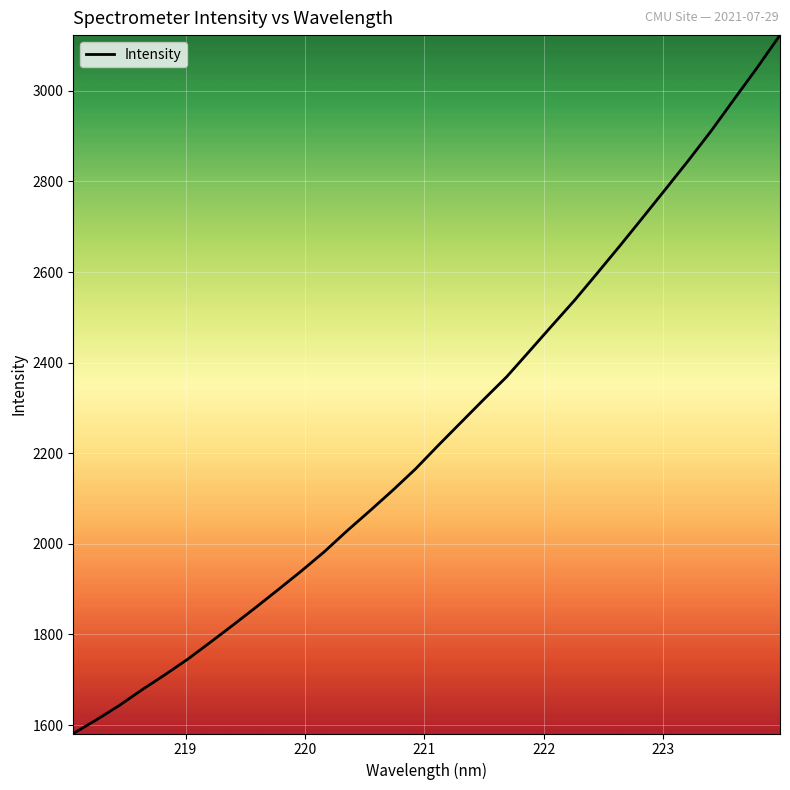

What is the greatest value displayed?

3123.1